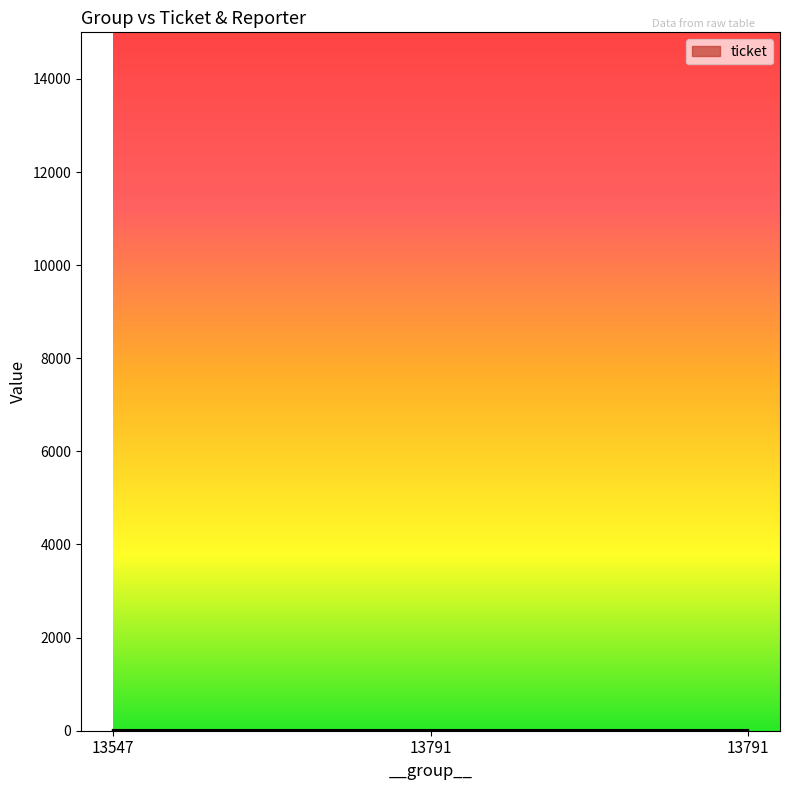

At which label is the value closest to 3?

13791